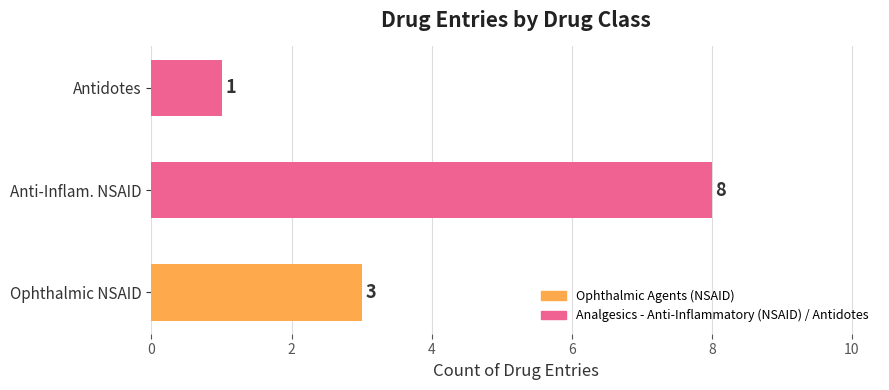

What is the ratio of the value at Antidotes to the value at Ophthalmic NSAID?

0.3